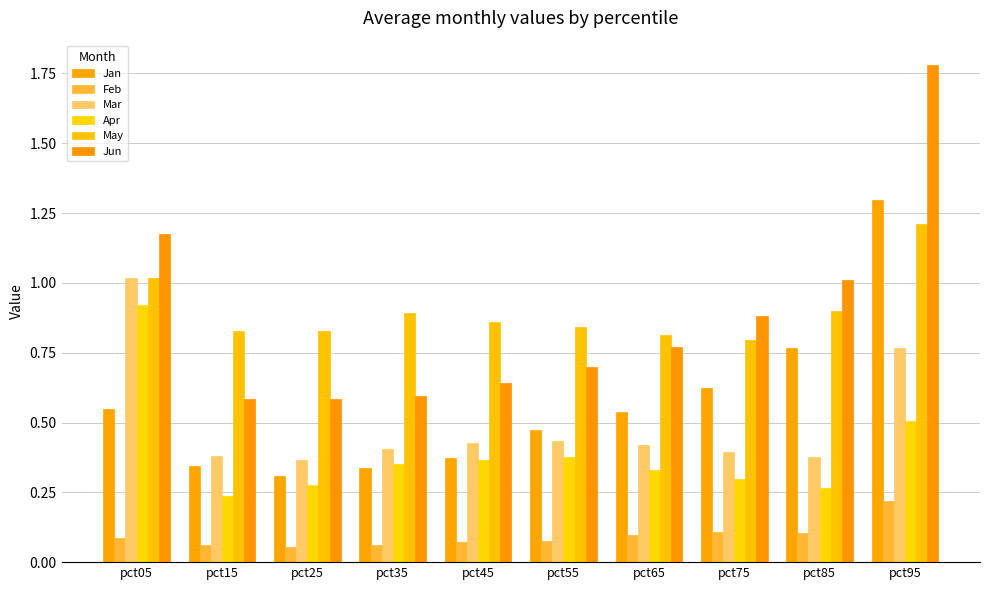

Which series has the largest total across all categories?

May